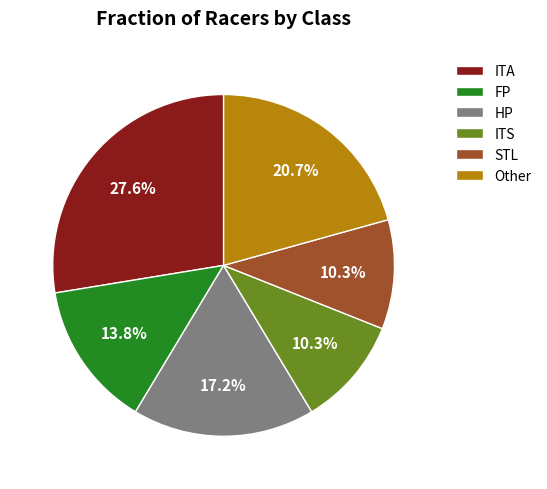

Which category has the biggest portion of the pie?

ITA